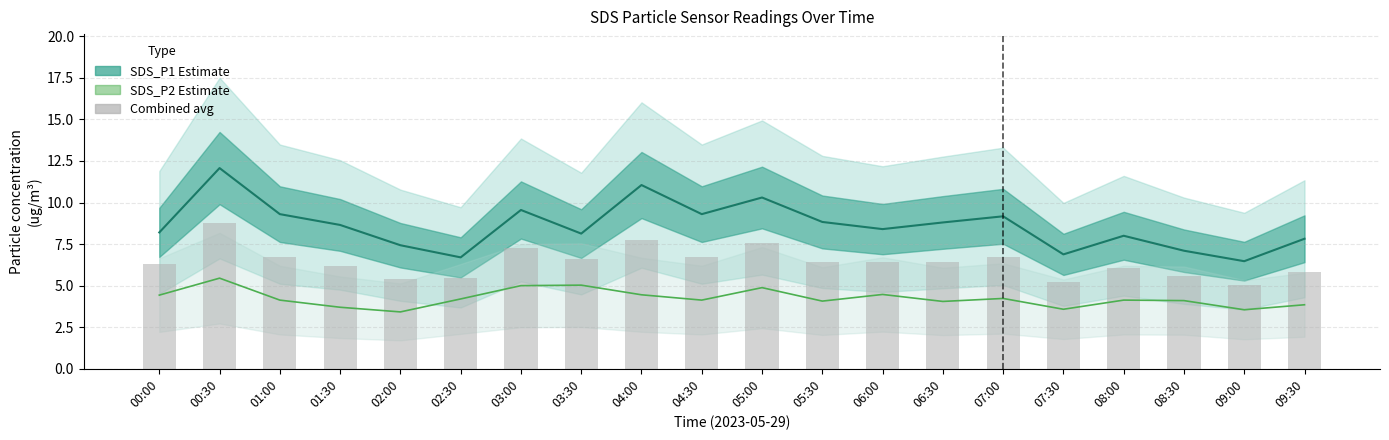

Is it true that SDS_P2 Estimate equals 4.1 at 08:30?

True